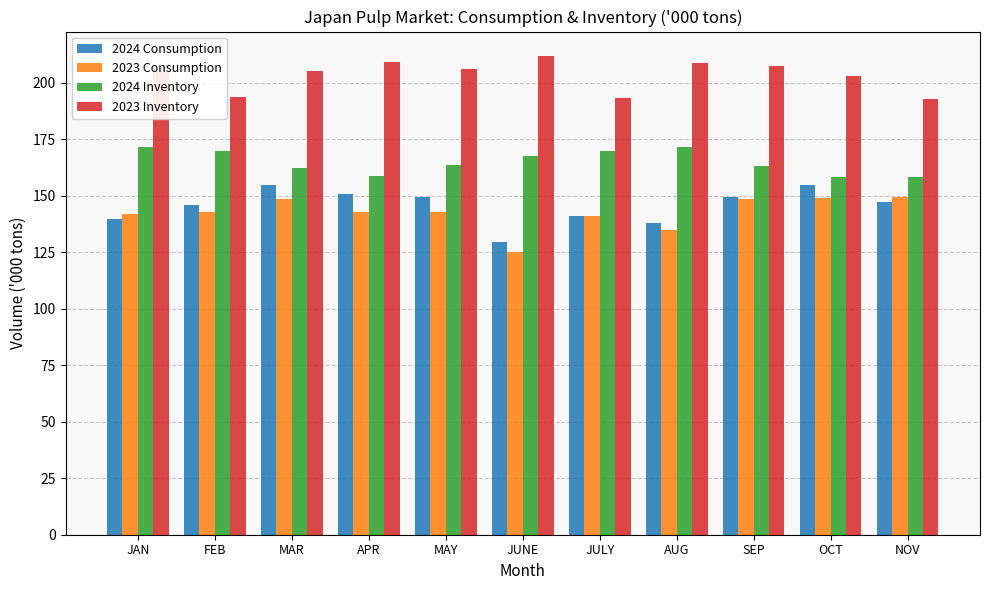

What is the sum of the 2024 Inventory values at JAN and OCT?

329.8